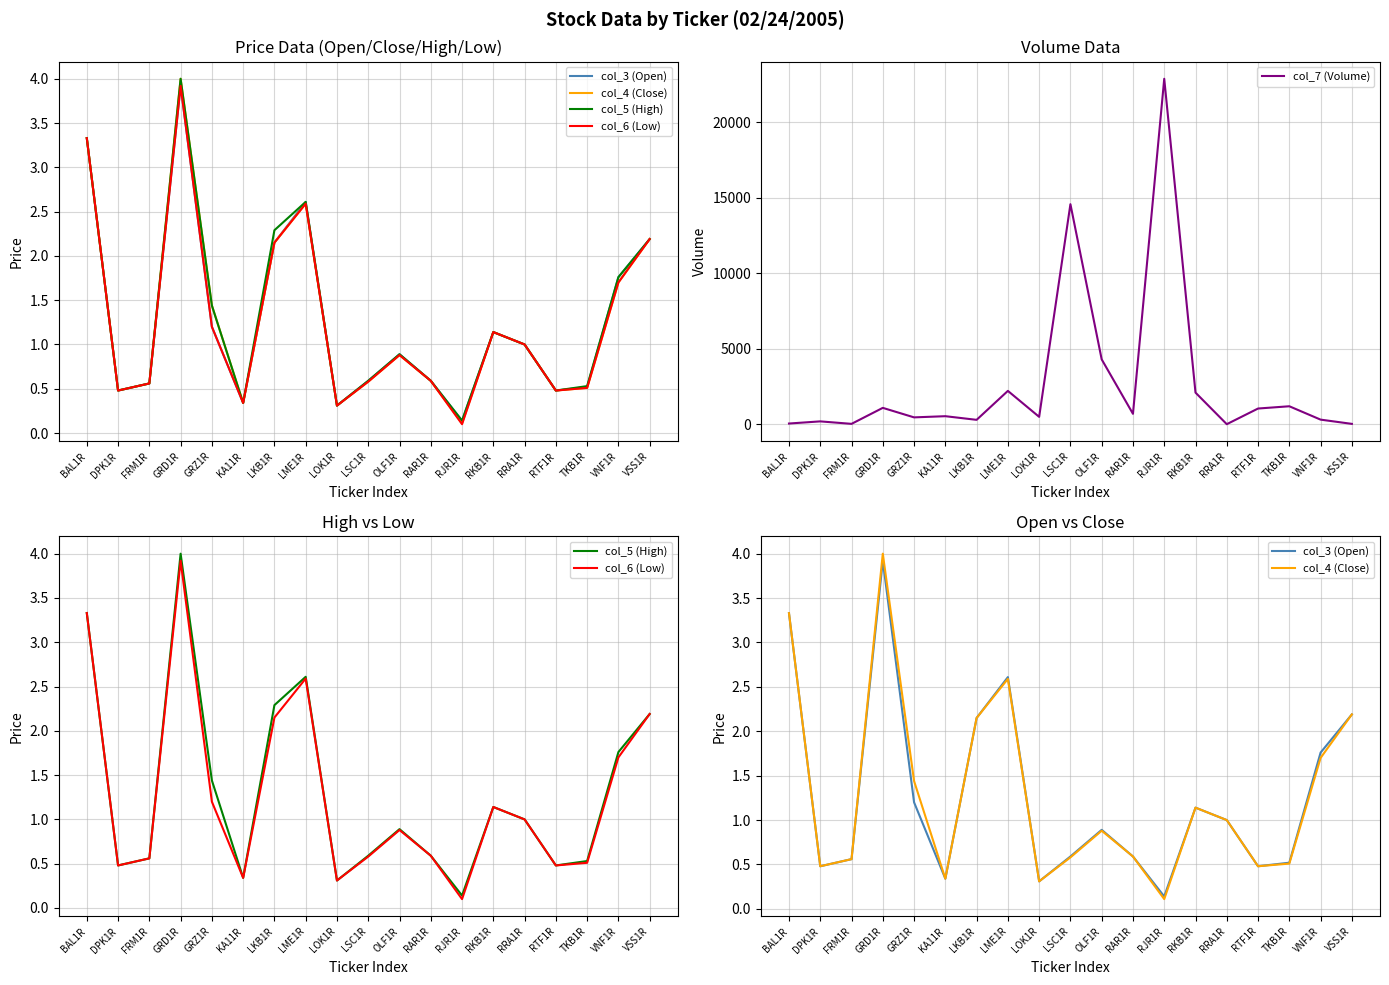

At which category does col_7 (Volume) reach its first local peak?

DPK1R